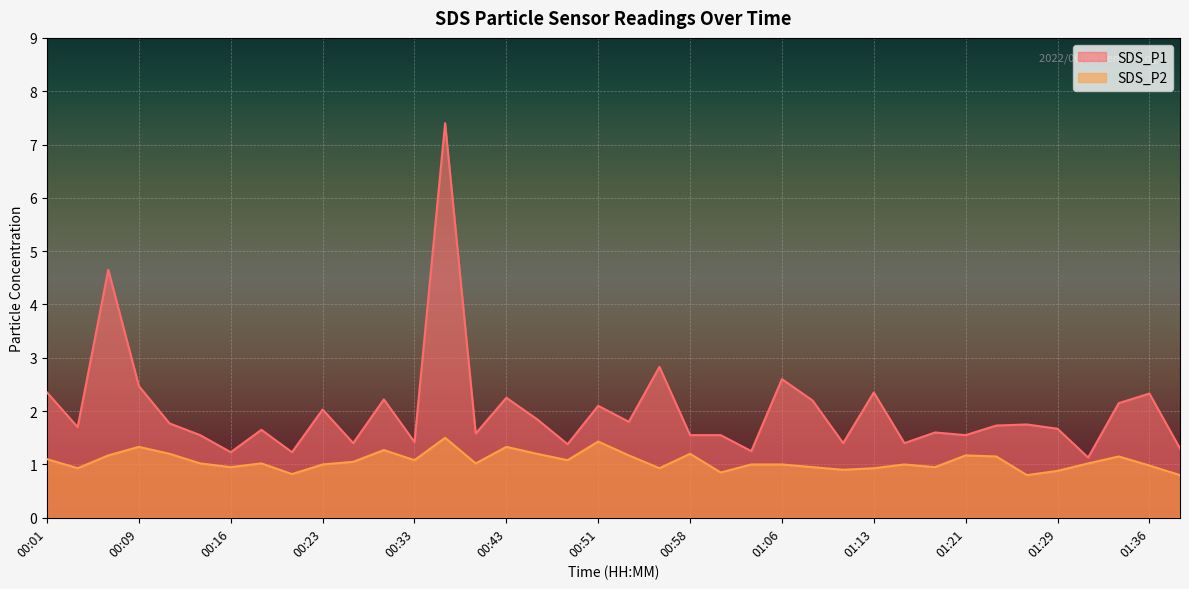

What is the value of the SDS_P1 point at the 21st from the left?

2.8